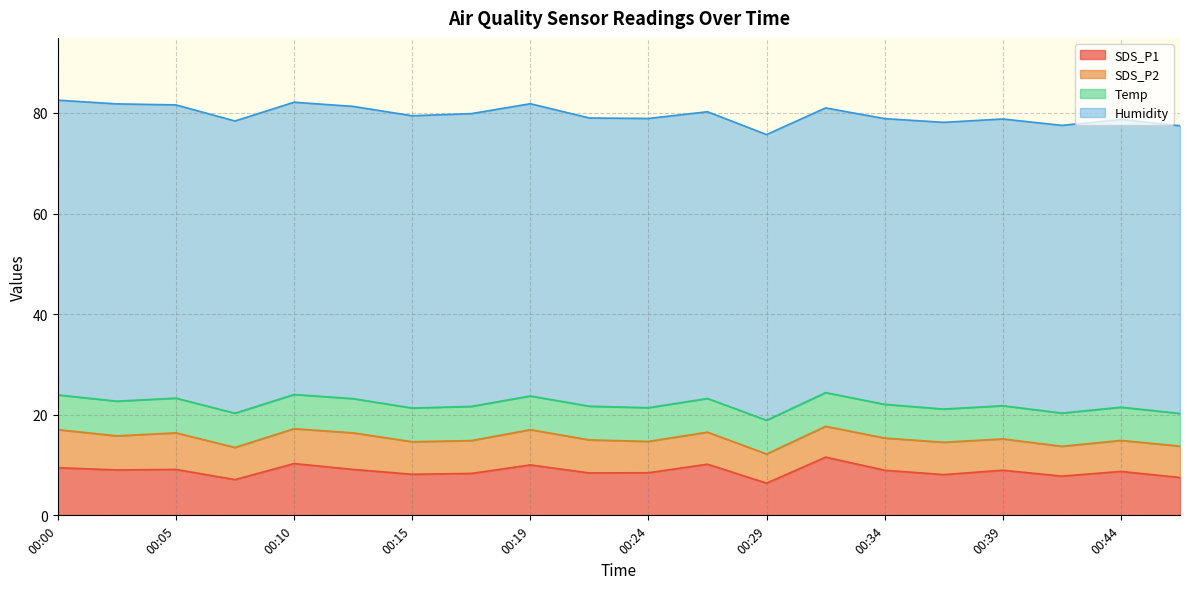

What is the difference between the maximum and second lowest values in the Humidity series?

2.3